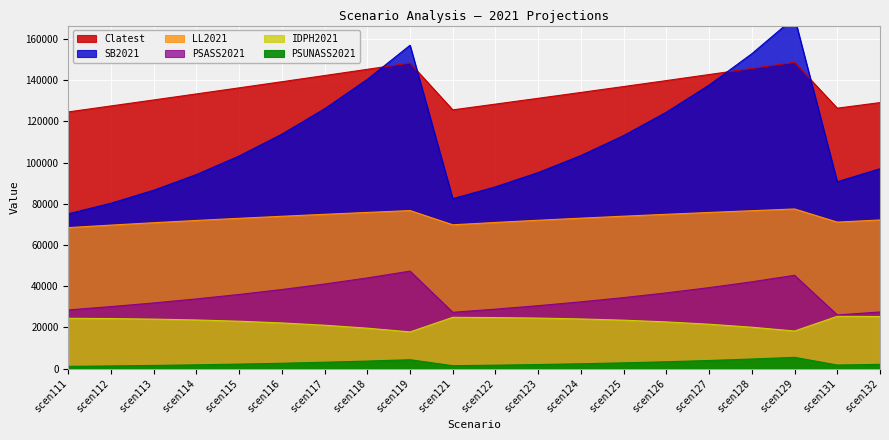

True or false: LL2021 has more than 2 points higher than both neighbors.

False